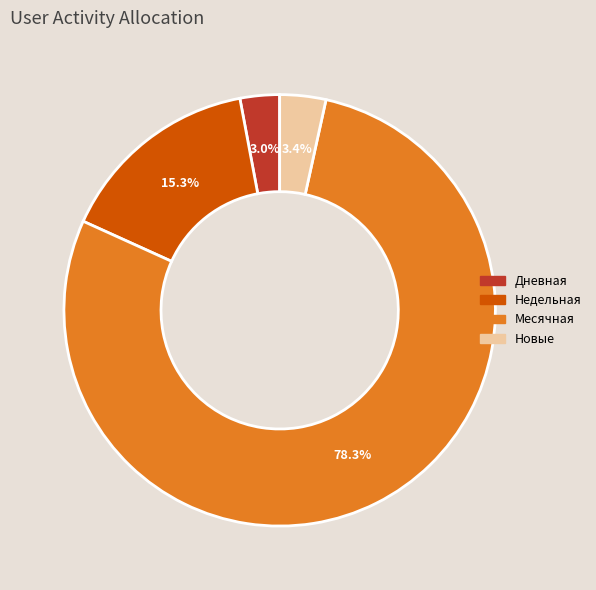

Is there a majority slice in this chart?

Yes